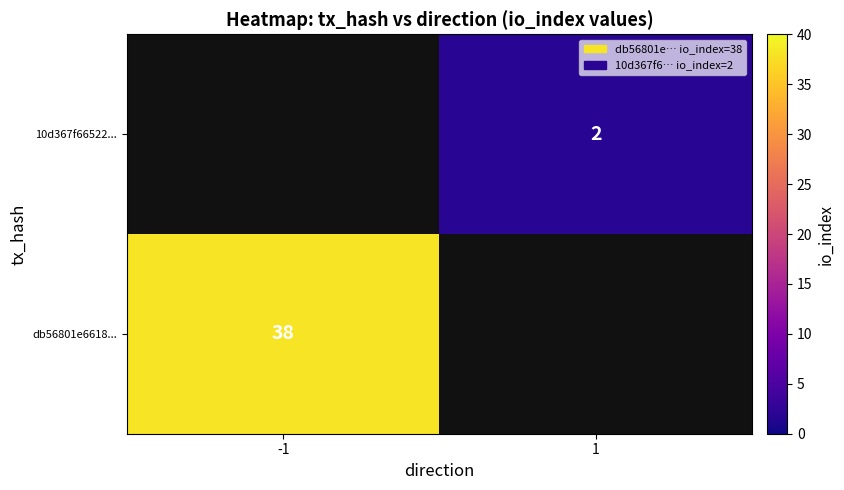

At how many categories does at least one series exceed 15?

1